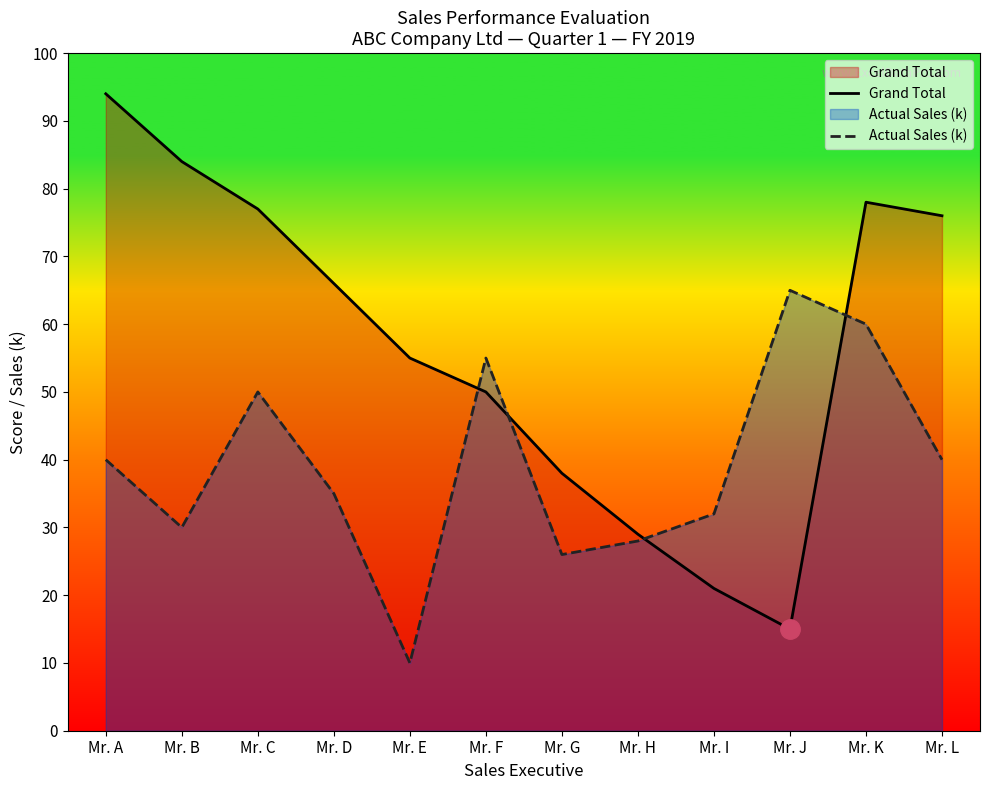

True or false: Grand Total has a value of 50 at Mr. F.

True